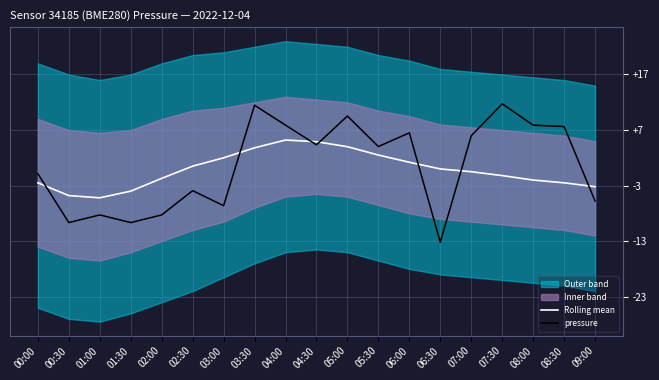

What is the spread (max minus min) of values at 01:30?

5.7